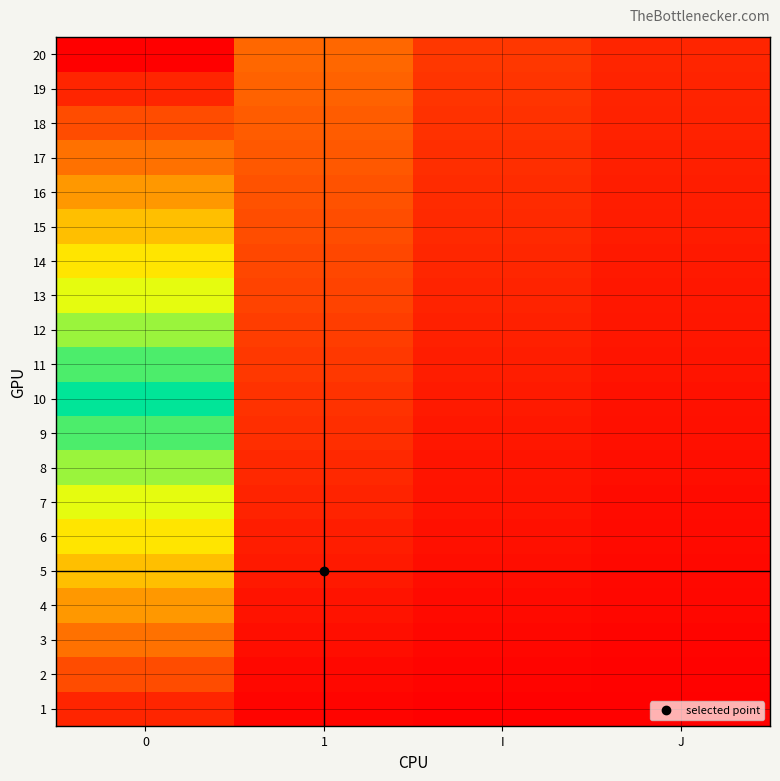

Reading right to left, transcribe all the data shown in this chart.

1: J=0.0	I=0.0	1=0.0	0=0.0
2: J=0.0	I=0.0	1=0.0	0=0.1
3: J=0.0	I=0.0	1=0.0	0=0.1
4: J=0.0	I=0.0	1=0.0	0=0.2
5: J=0.0	I=0.0	1=0.0	0=0.2
6: J=0.0	I=0.0	1=0.0	0=0.3
7: J=0.0	I=0.0	1=0.0	0=0.3
8: J=0.0	I=0.0	1=0.1	0=0.4
9: J=0.0	I=0.0	1=0.1	0=0.4
10: J=0.0	I=0.0	1=0.1	0=0.5
11: J=0.0	I=0.0	1=0.1	0=0.5
12: J=0.0	I=0.0	1=0.1	0=0.6
13: J=0.0	I=0.0	1=0.1	0=0.7
14: J=0.0	I=0.1	1=0.1	0=0.7
15: J=0.0	I=0.1	1=0.1	0=0.7
16: J=0.0	I=0.1	1=0.1	0=0.8
17: J=0.0	I=0.1	1=0.1	0=0.8
18: J=0.0	I=0.1	1=0.1	0=0.9
19: J=0.0	I=0.1	1=0.1	0=0.9
20: J=0.1	I=0.1	1=0.1	0=1.0